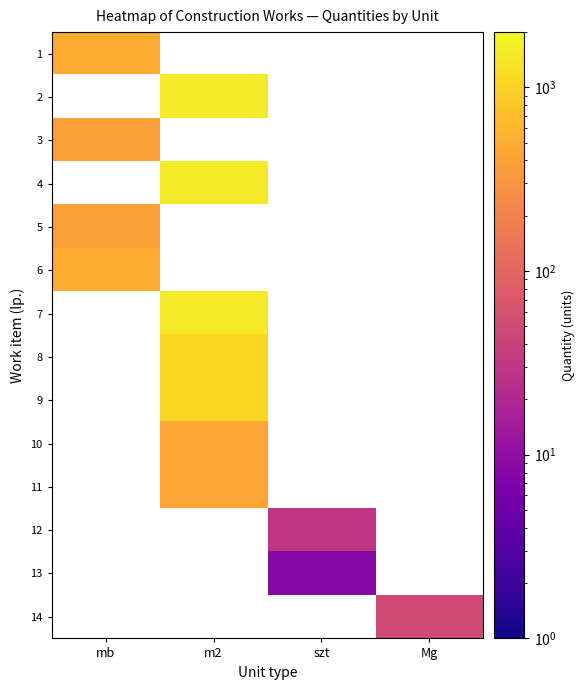

Which category has the lowest value in the 1 series?

mb